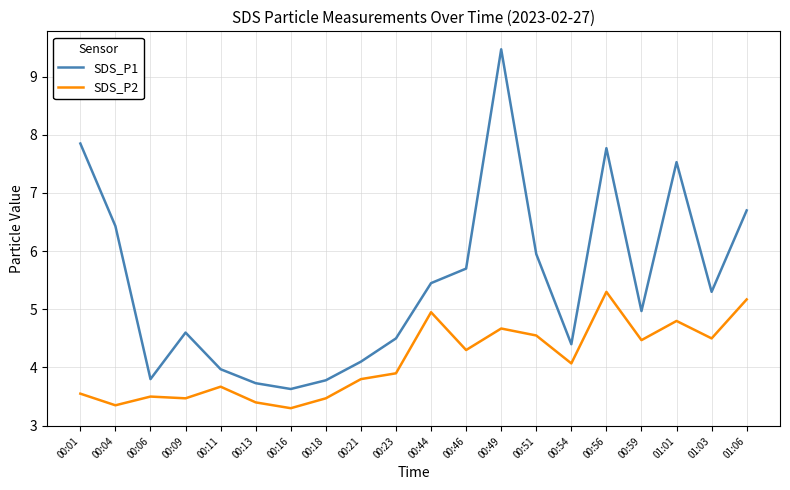

What position from the left is 00:21?

9